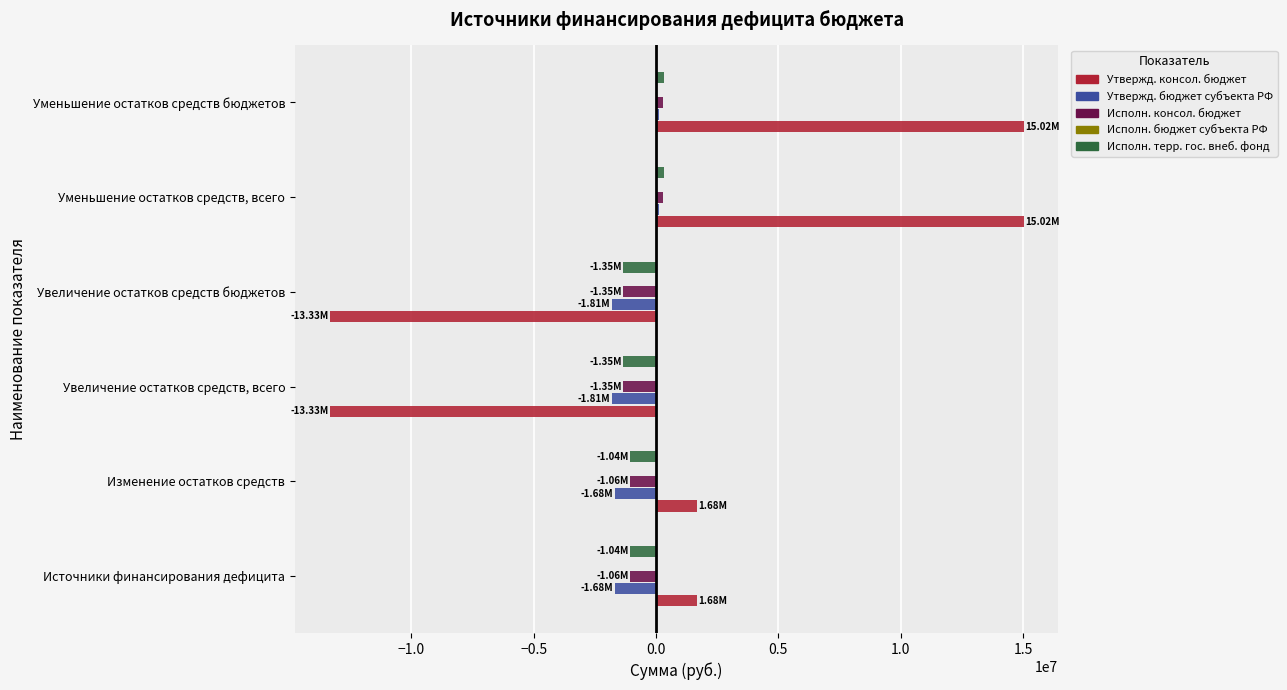

Which series changed the most between Источники финансирования дефицита and Увеличение остатков средств, всего?

Утвержд. консол. бюджет